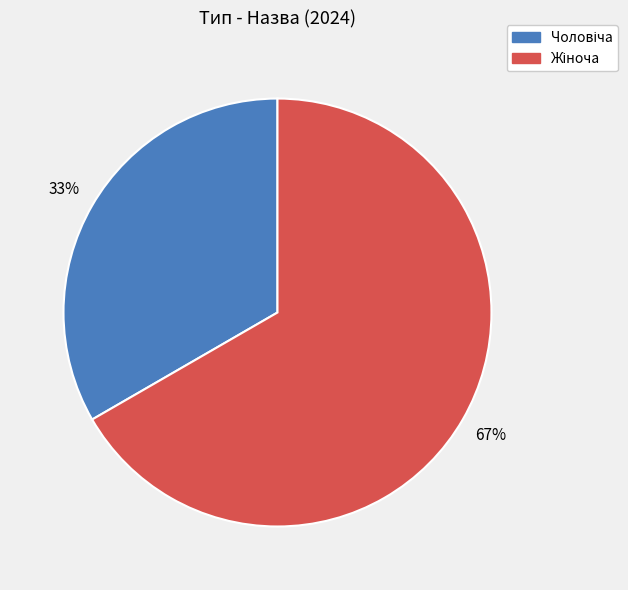

Is there any slice that represents more than half of the pie?

Yes